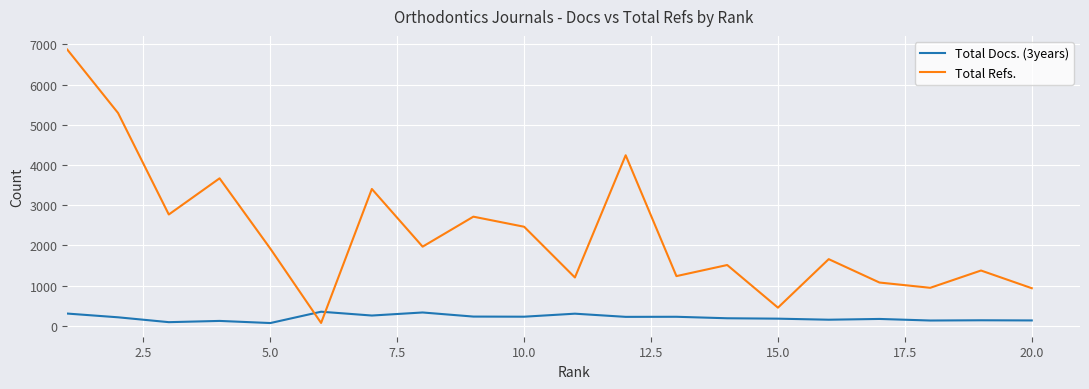

How many times do Total Docs. (3years) and Total Refs. cross each other?

2